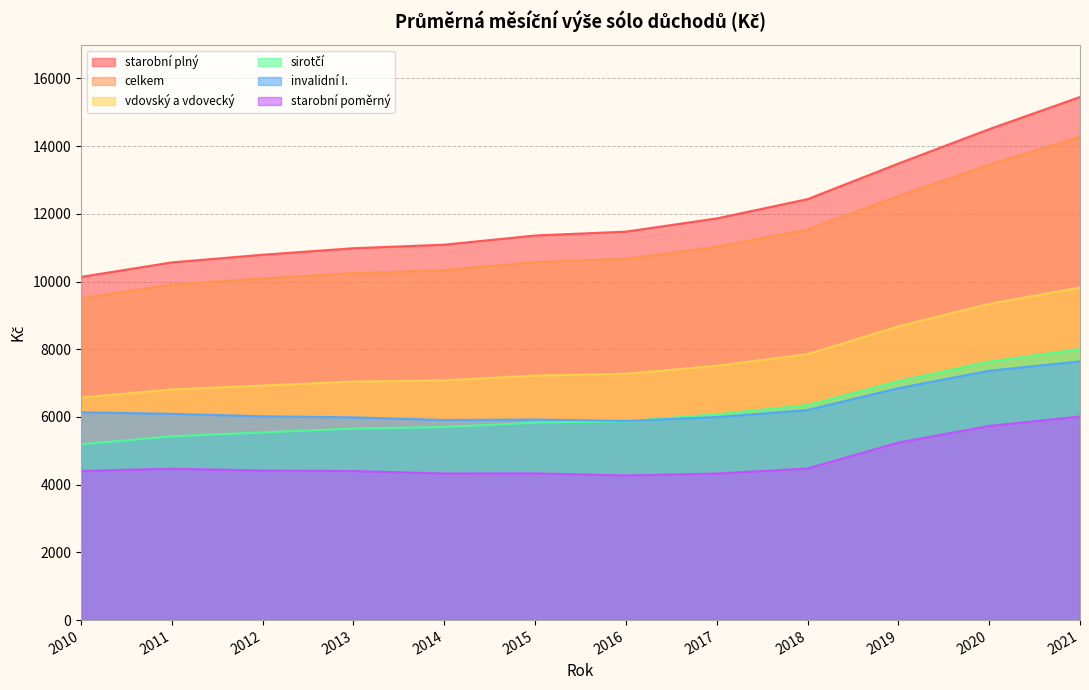

Count the number of data series in this chart.

6